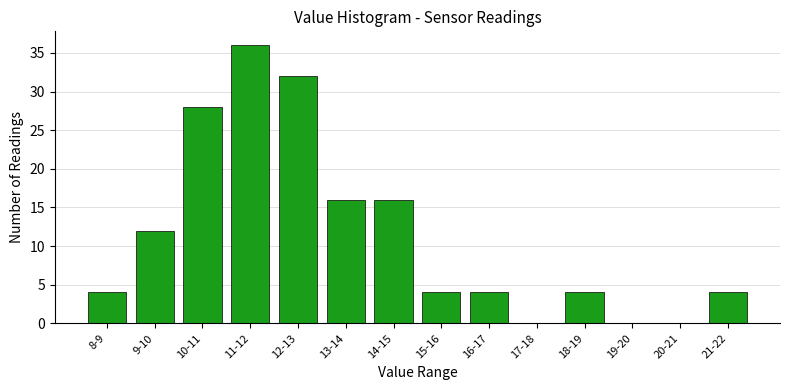

Reading left to right, what are all the values shown in this chart?

8-9=4	9-10=12	10-11=28	11-12=36	12-13=32	13-14=16	14-15=16	15-16=4	16-17=4	17-18=0	18-19=4	19-20=0	20-21=0	21-22=4